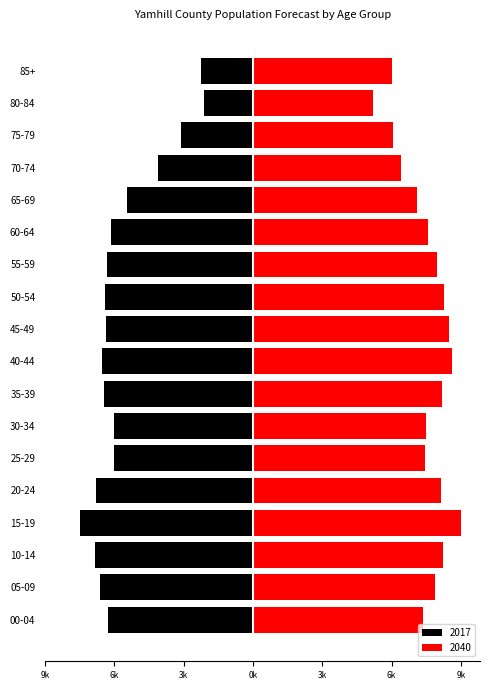

What are all the series names shown in the legend?

2017, 2040